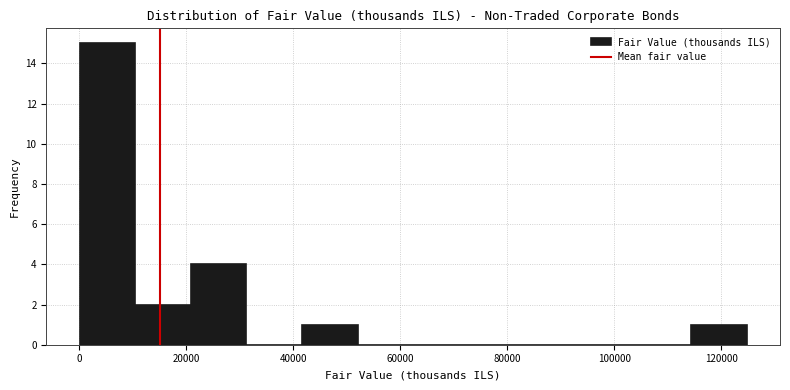

What is the height of the bar covering 10000 to 20000 on the x-axis? Neither the bar edges nor the heights are printed on the chart, so give them approximately, as read against the axes.

2